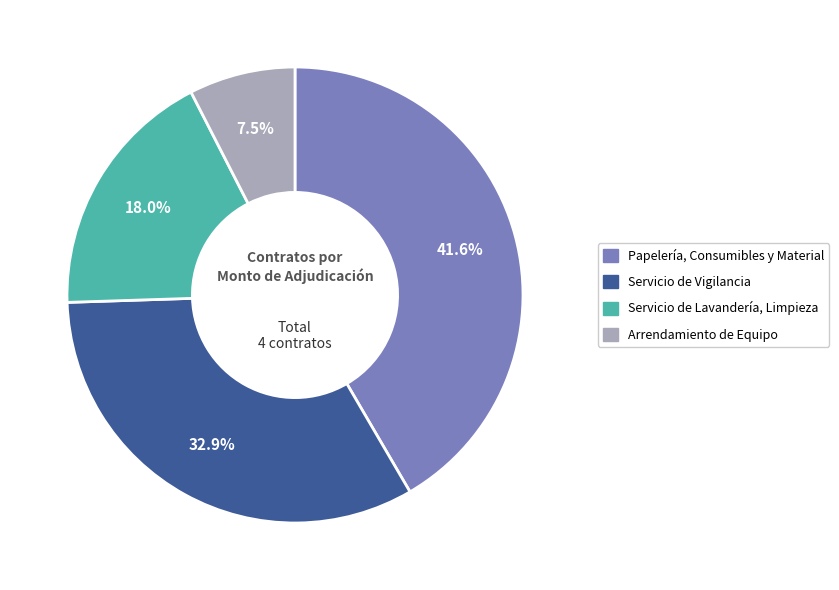

What is the total percentage of Arrendamiento de Equipo and Servicio de Lavandería, Limpieza?

25.5%